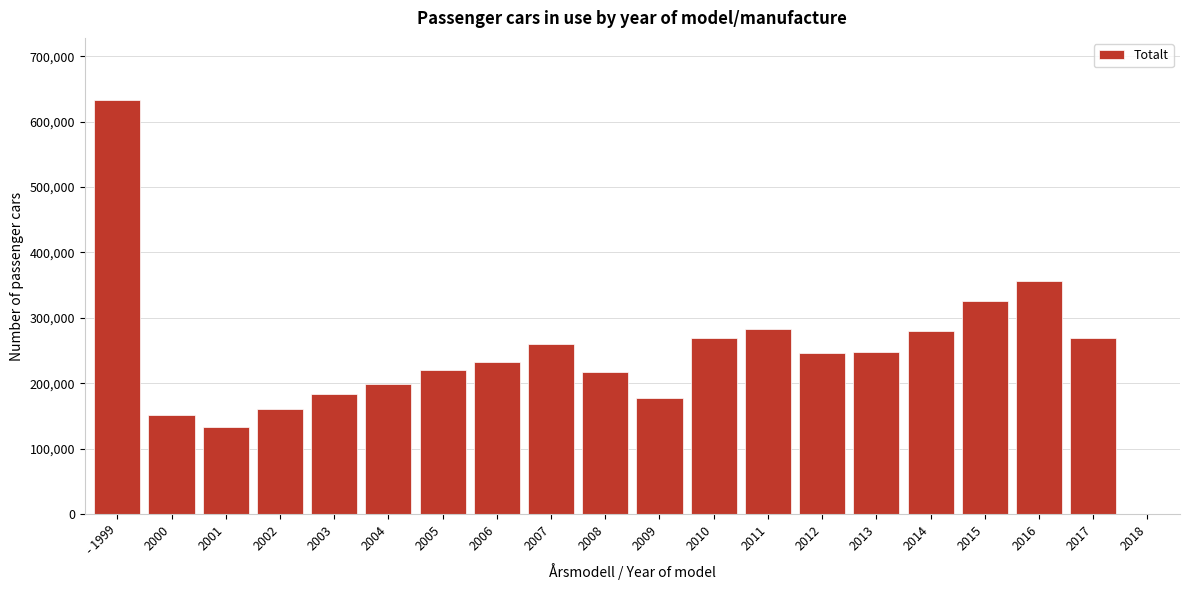

The value at 2013 is 247060. True or false?

True